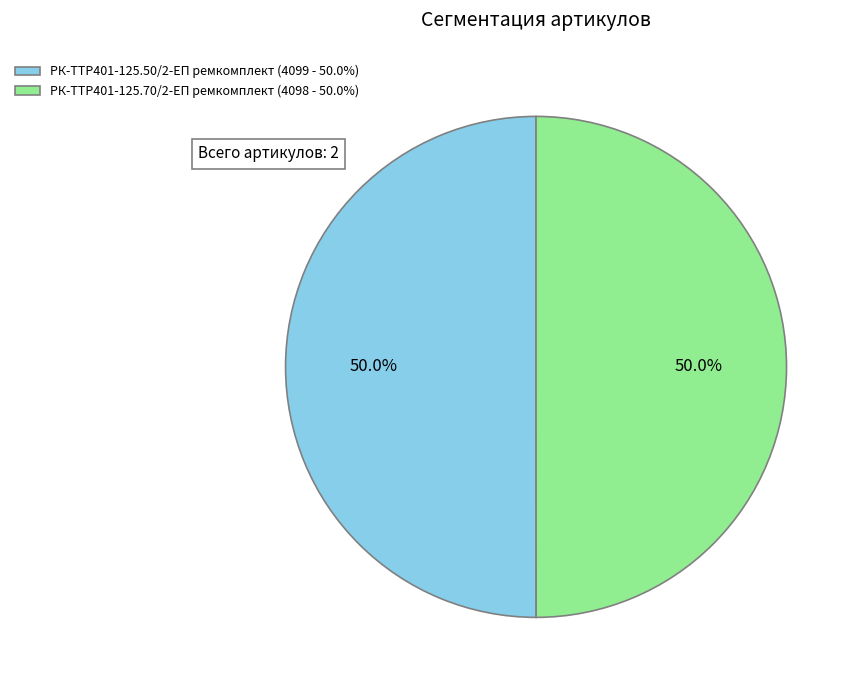

Approximately how many times larger is the value at РК-TTР401-125.70/2-ЕП ремкомплект (4098 - 50.0%) compared to РК-TTР401-125.50/2-ЕП ремкомплект (4099 - 50.0%)?

1.0